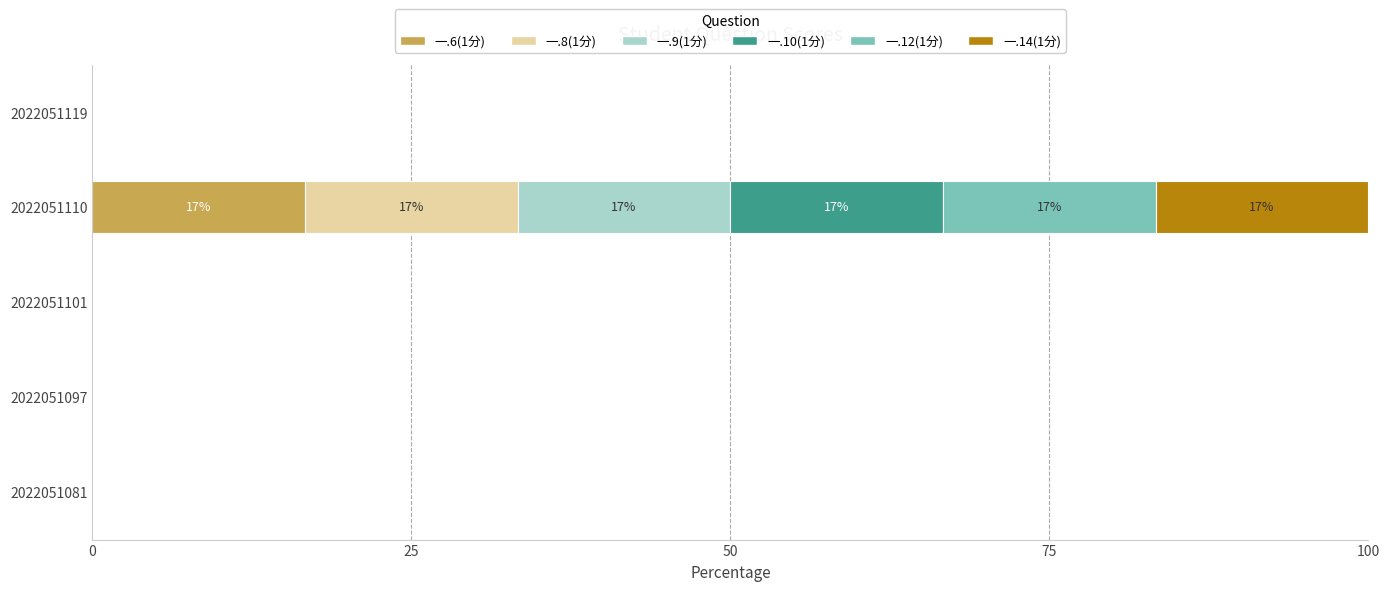

Is it true that 一.6(1分) equals 10.0 at 2022051110?

False